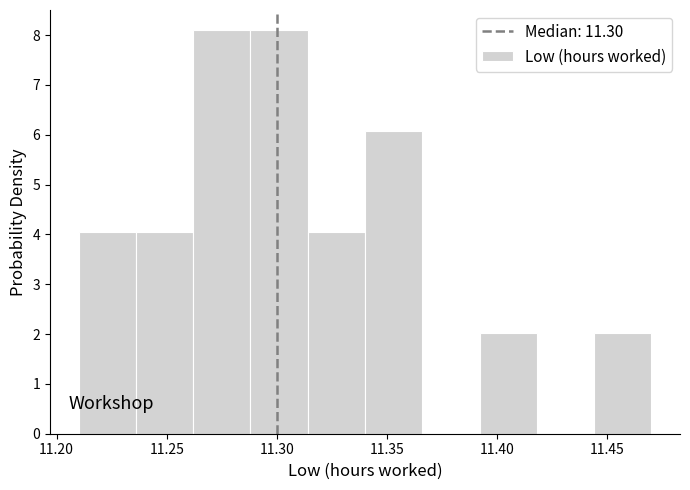

What is the height of the bar covering 11.210 to 11.236 on the x-axis? Neither the bar edges nor the heights are printed on the chart, so give them approximately, as read against the axes.

4.0